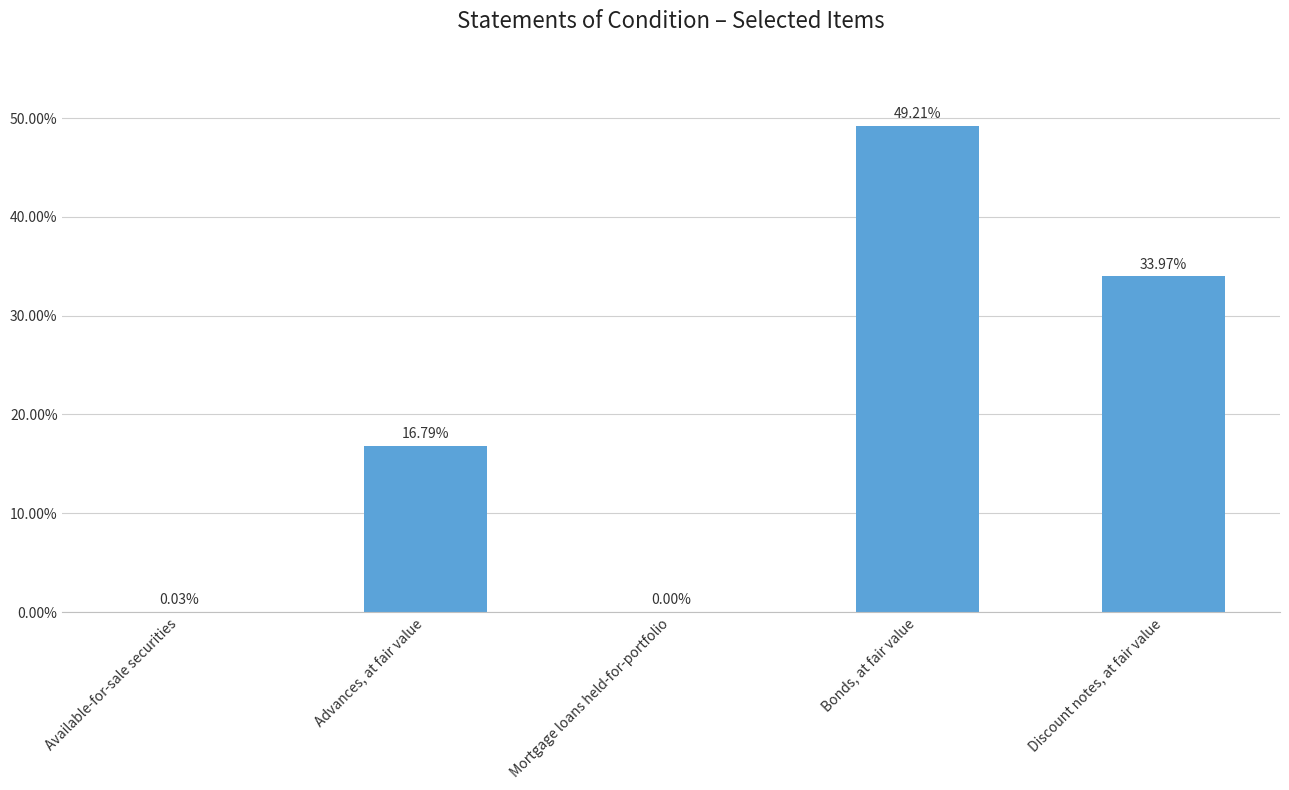

Which has a higher value, Bonds, at fair value or Discount notes, at fair value?

Bonds, at fair value